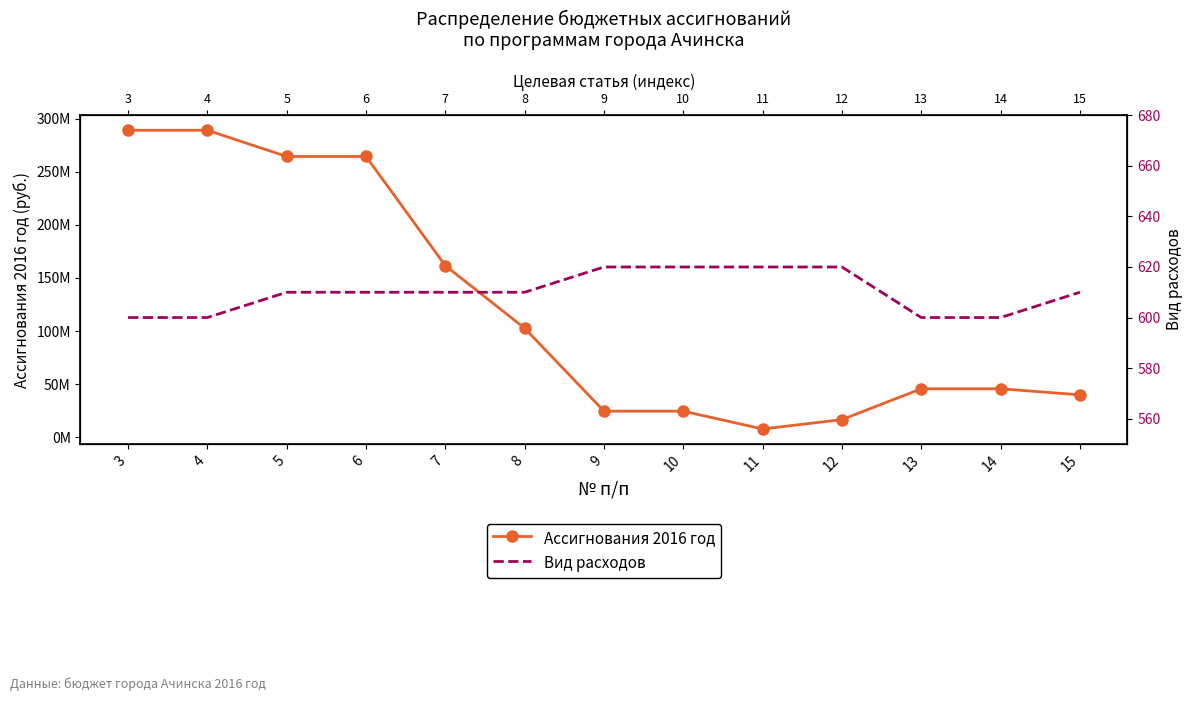

Rank the series by their average value, from lowest to highest.

Вид расходов, Ассигнования 2016 год